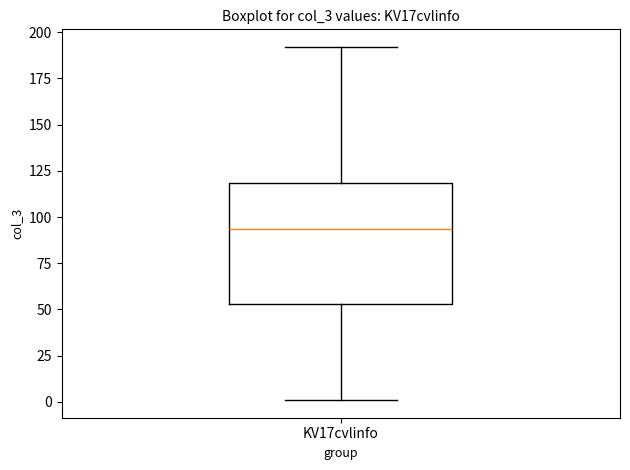

Read this box plot against the y-axis: the position of the median line, the range covered by the box, and the ends of both whiskers. The values are not printed on the chart, so give them approximately, as read against the axis.

median 95, box 55 to 120, whiskers 0 to 190